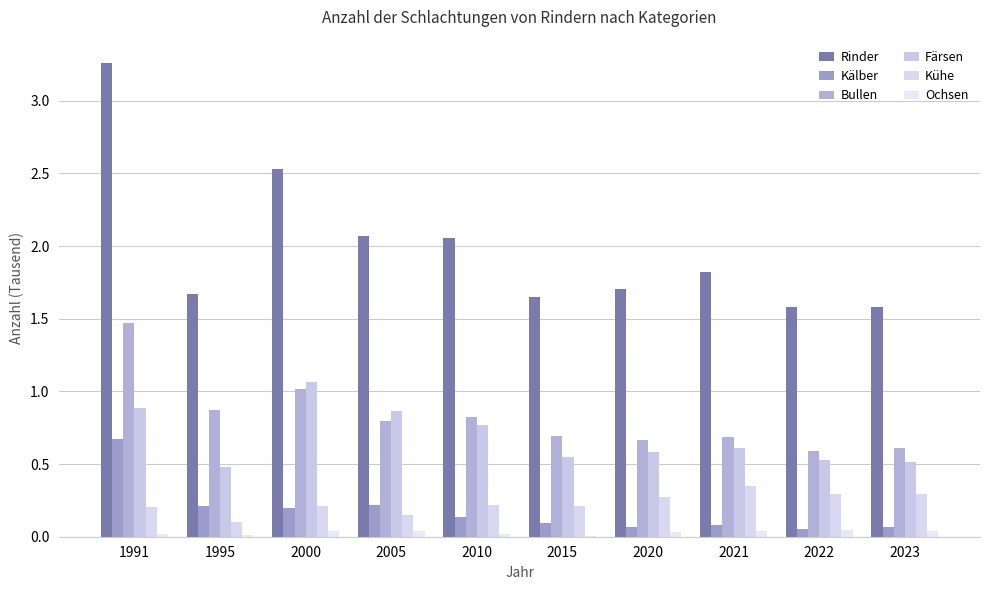

What is the sum of the Bullen values at 2020 and 2022?

1.3